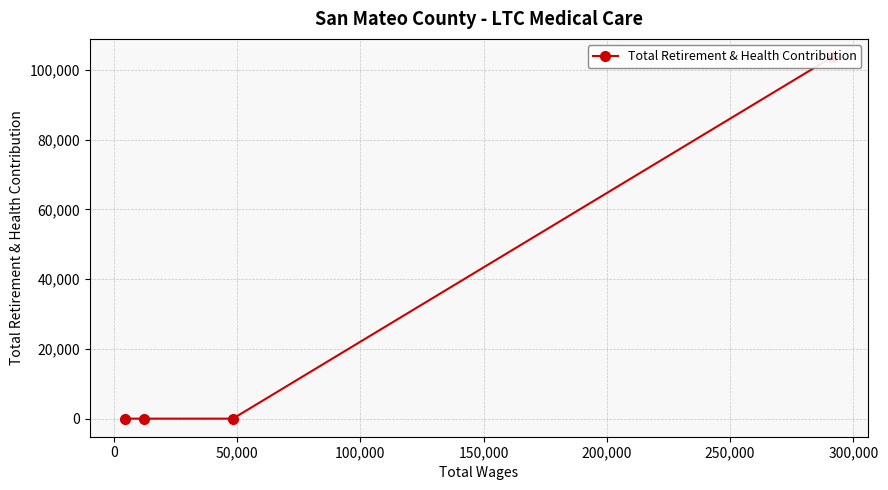

Is this an area chart (filled region under the line)?

No